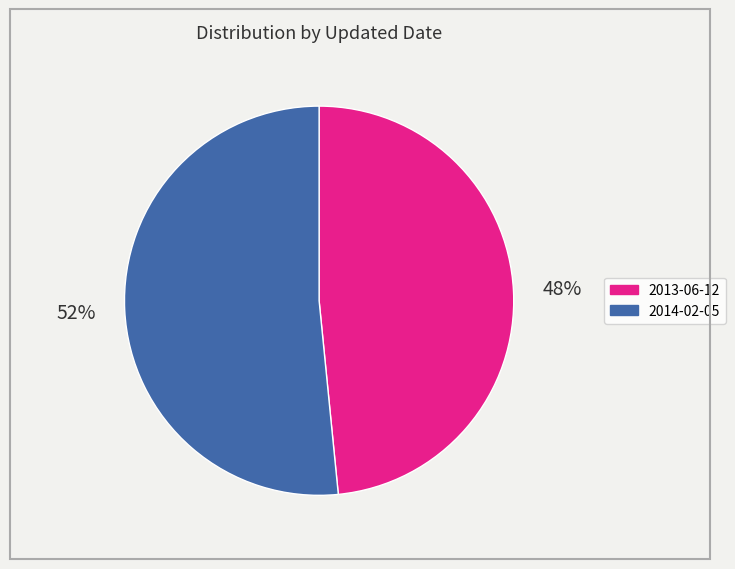

Which slice is the smallest?

2013-06-12